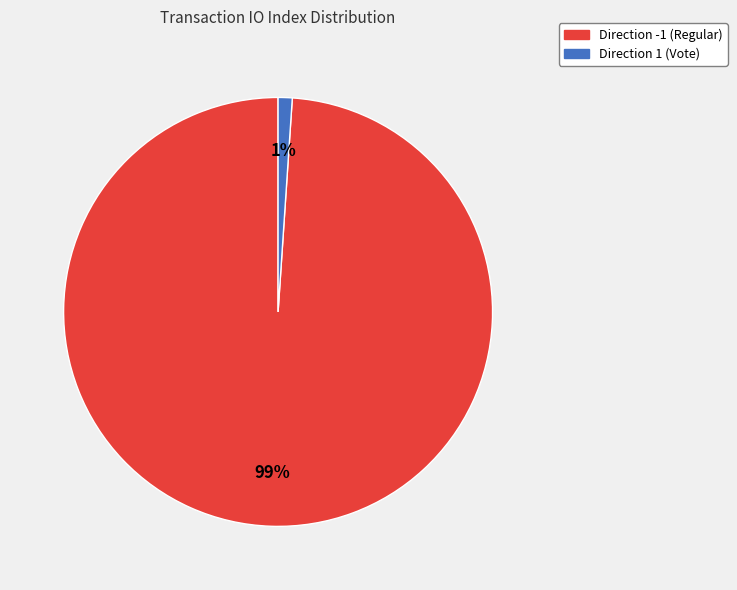

Which has a higher value, Direction -1 (Regular) or Direction 1 (Vote)?

Direction -1 (Regular)